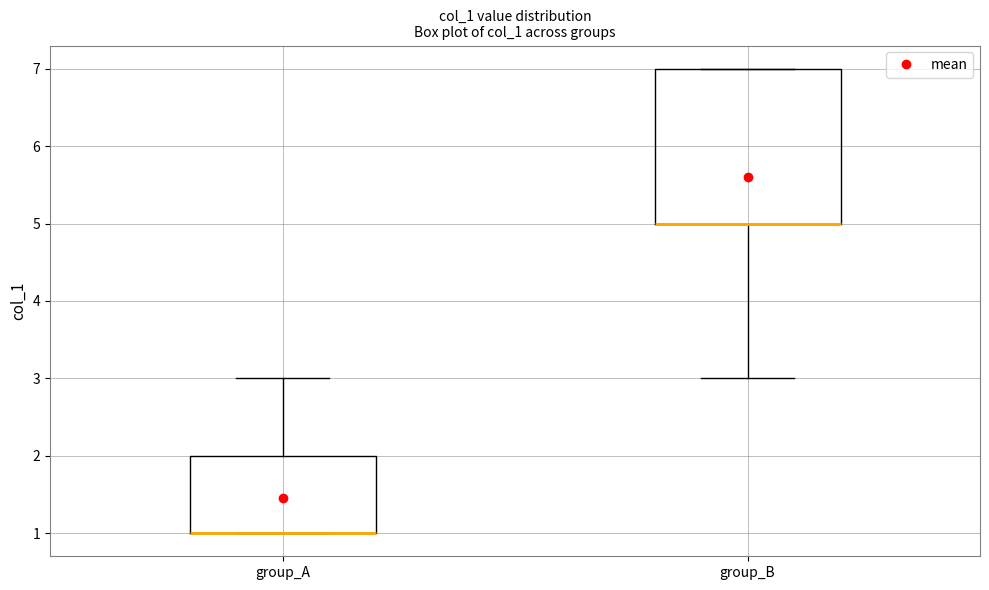

Reading left to right, transcribe this box plot: for each box, give where its median line is, the range the box spans, and where its two whiskers end, as read against the y-axis. The values are not printed on the chart, so give them approximately, as read against the axis.

group_A: median 1 (drawn on the box's lower edge), box 1 to 2, whiskers 1 to 3
group_B: median 5 (drawn on the box's lower edge), box 5 to 7, whiskers 3 to 7